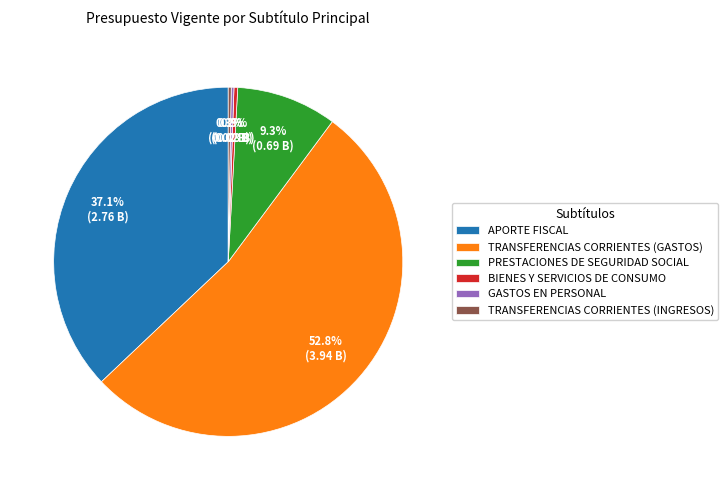

To the nearest percent, what is the difference between the largest and smallest slice percentages?

53%